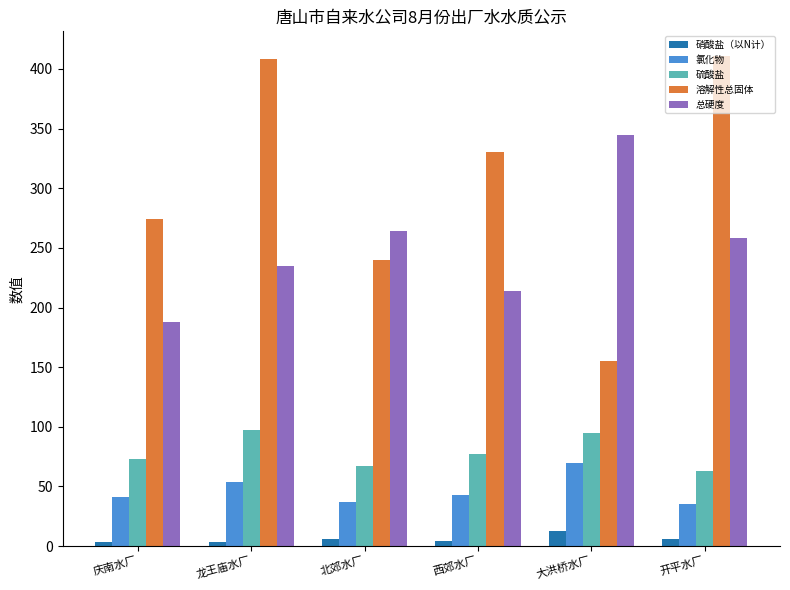

What is the greatest value displayed?

411.0